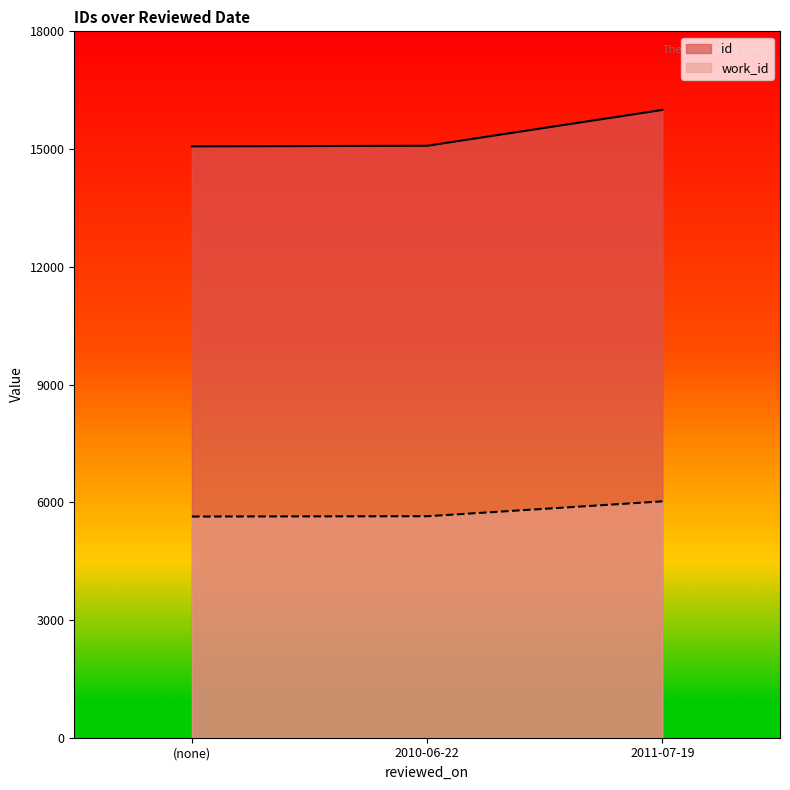

Does the chart display data point markers on the line(s)?

No